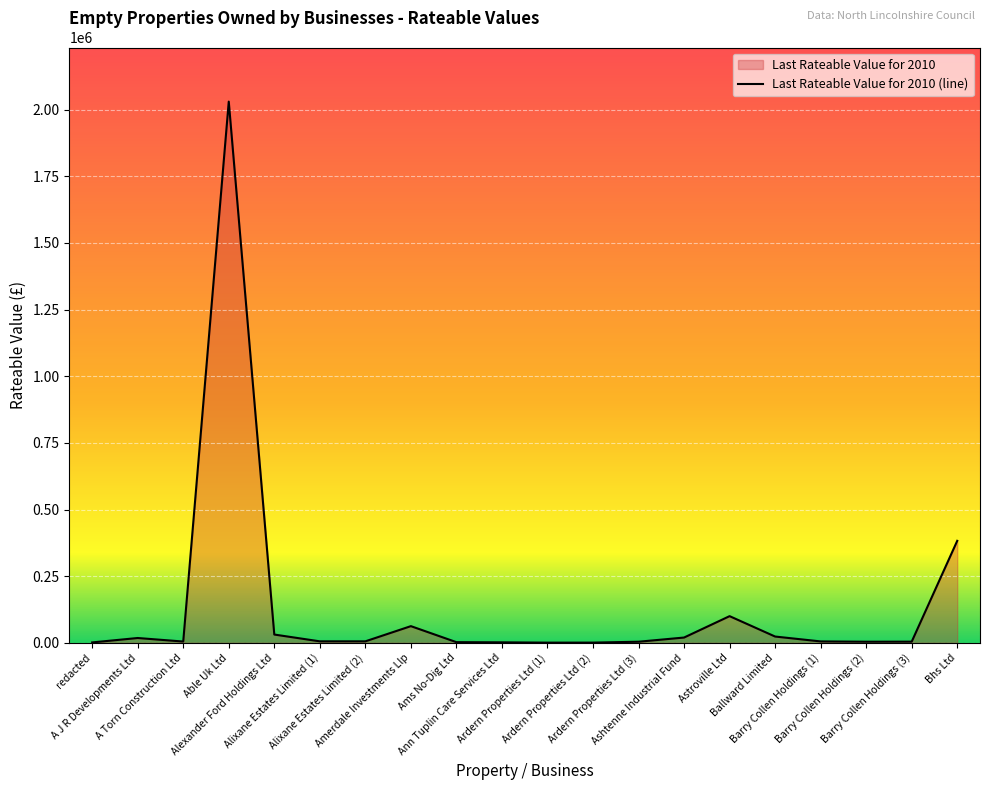

What is the label of the 13th point from the left?

Ardern Properties Ltd (3)